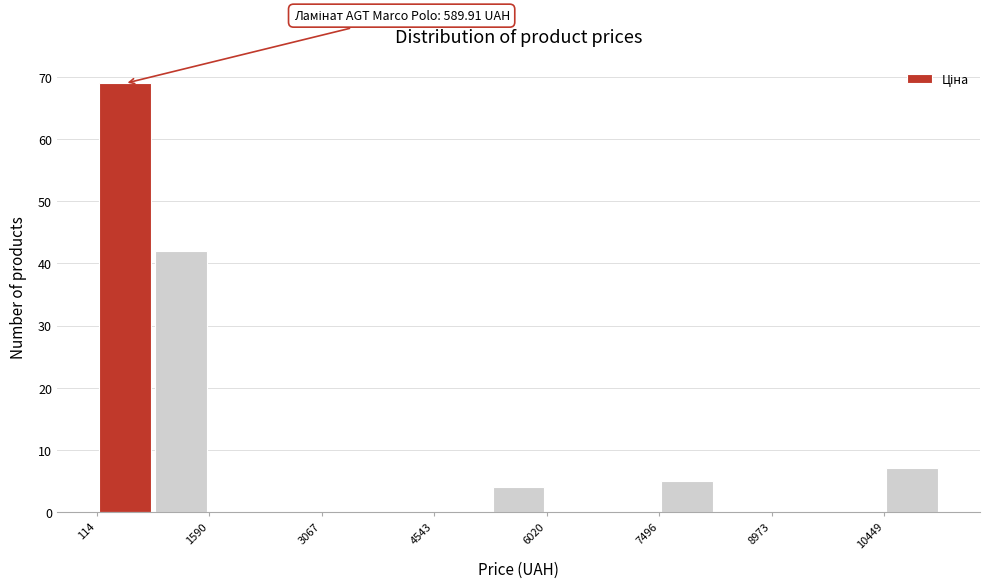

Read against the x-axis, roughly where is the centre of the tallest bar?

400